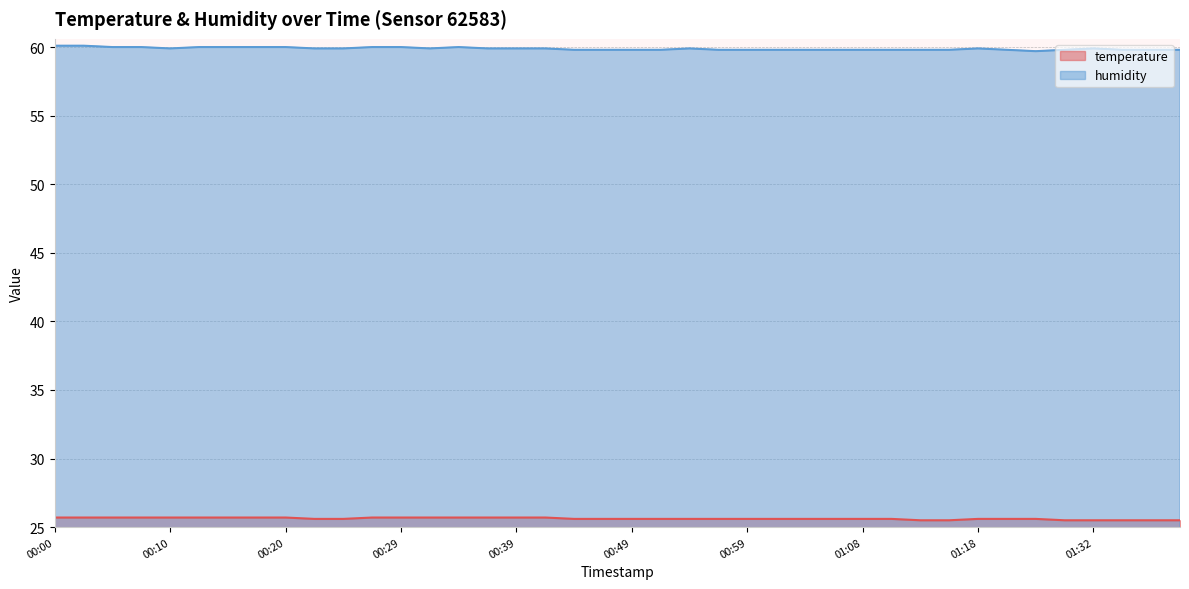

Rank the series by their maximum value, from highest to lowest.

humidity, temperature